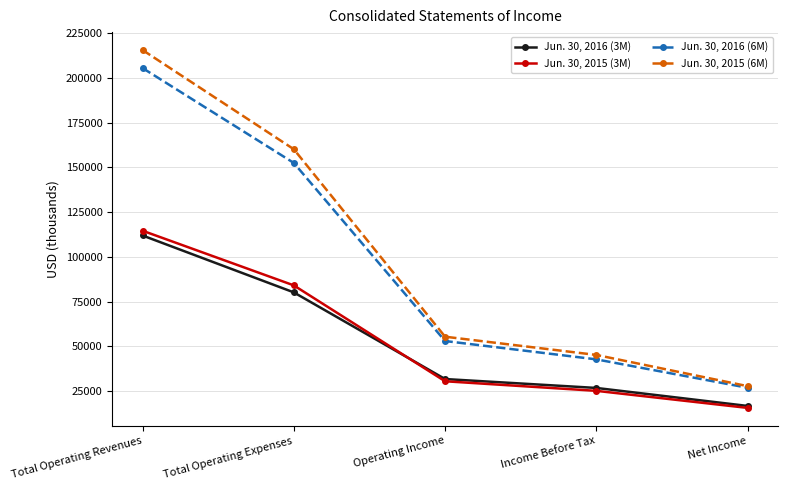

The value of Jun. 30, 2016 (6M) at Operating Income is 53007. True or false?

True